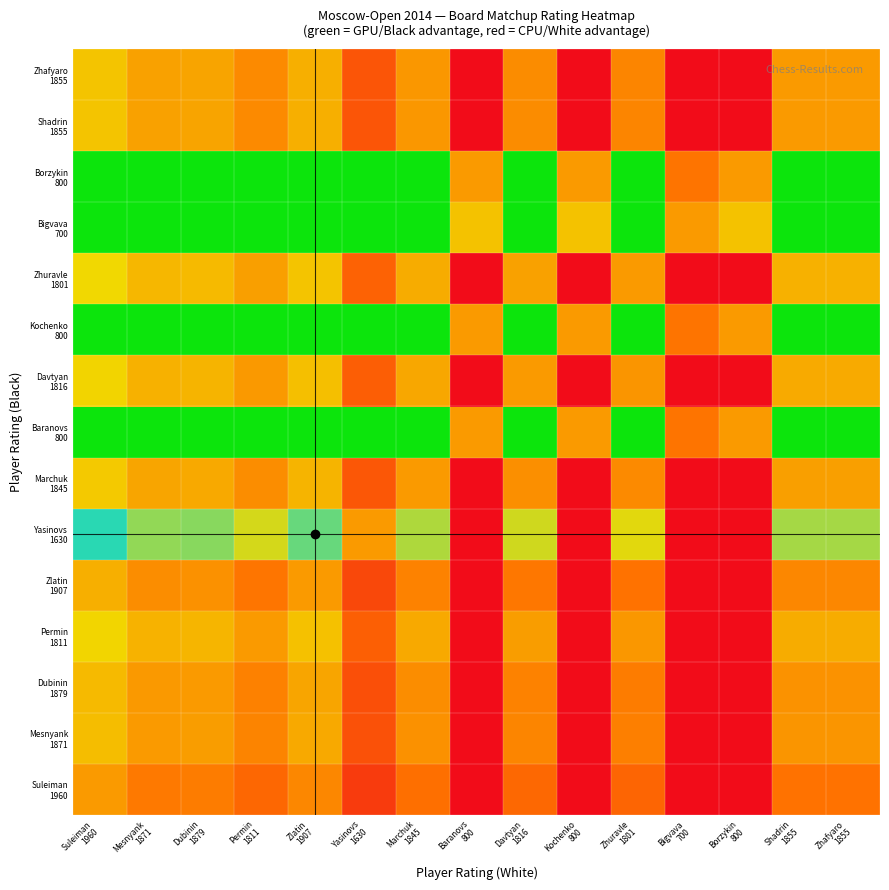

What is the total value across all series at Zhuravle
1801?

5.9